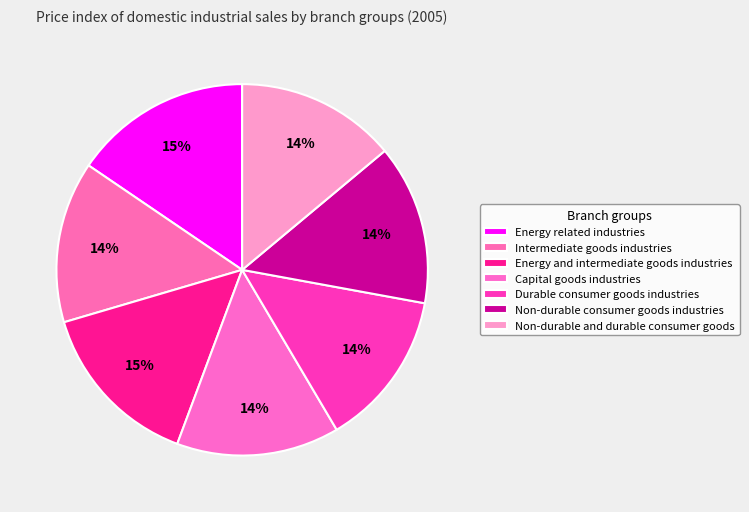

To the nearest percent, what is the average slice percentage?

14%